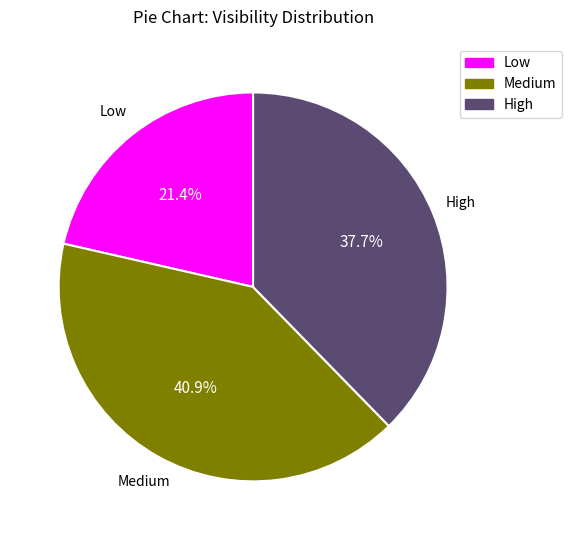

Is there a majority slice in this chart?

No